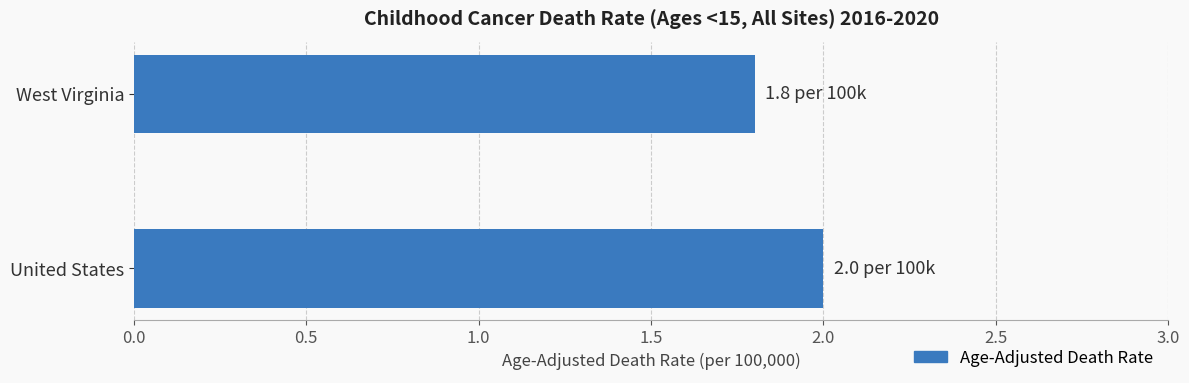

What is the smallest value displayed?

1.8